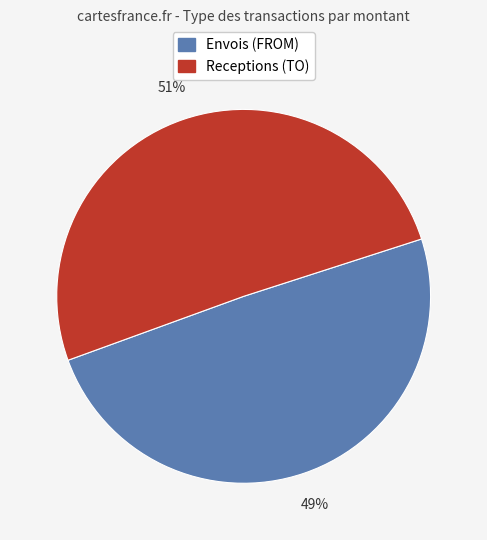

Is there a majority slice in this chart?

Yes